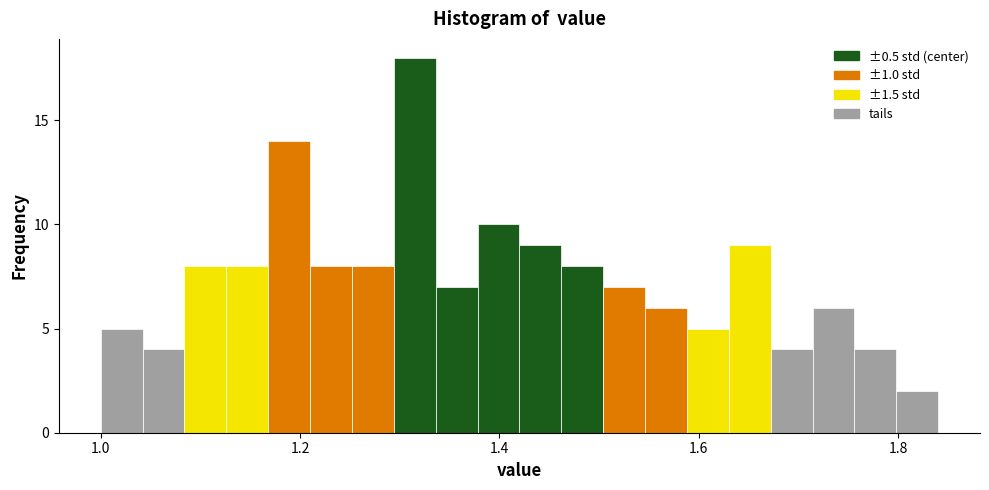

Read against the x-axis, roughly where is the centre of the tallest bar?

1.32